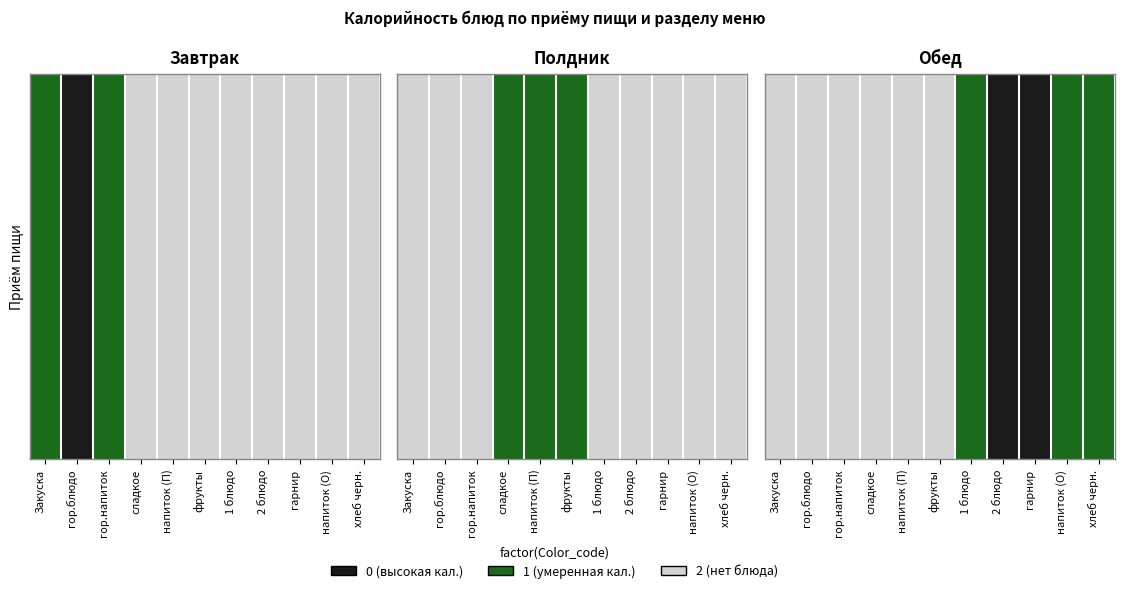

List the labels in order of value, smallest first.

2 блюдо, гарнир, 1 блюдо, напиток (О), хлеб черн., Закуска, гор.блюдо, гор.напиток, сладкое, напиток (П), фрукты